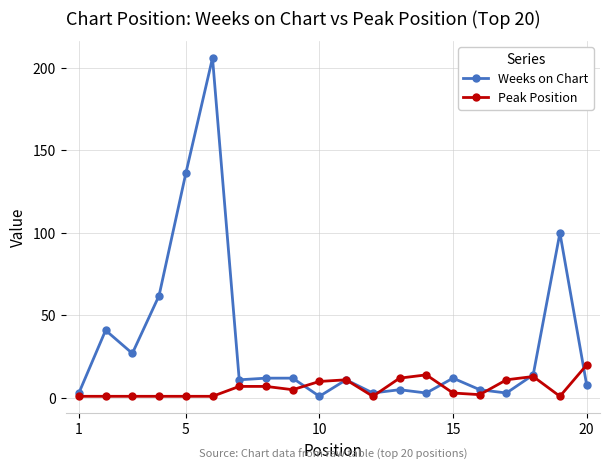

Which series has the largest range (max minus min)?

Weeks on Chart